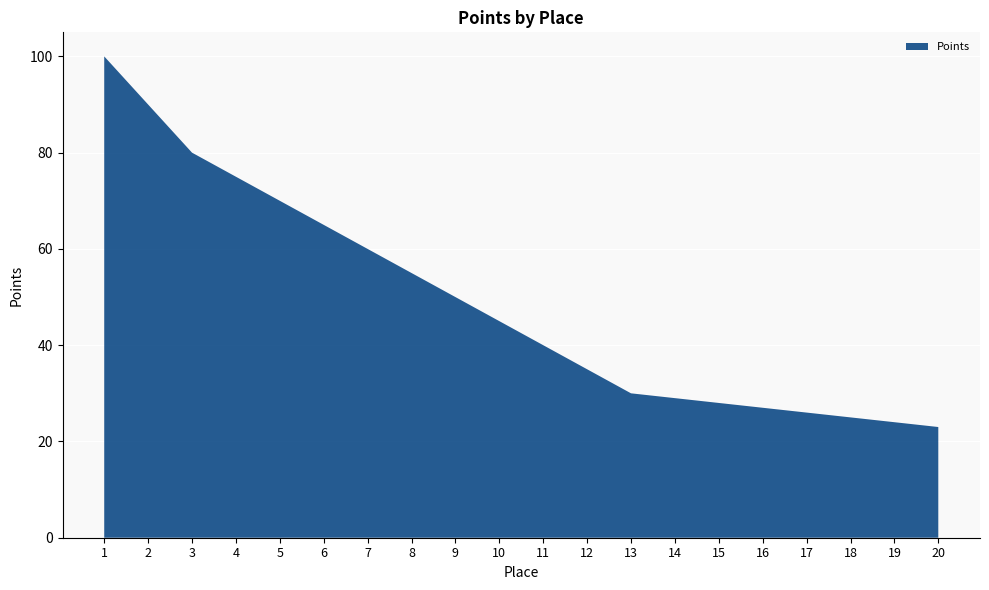

What is the ratio of the value at 5 to the value at 7?

1.2